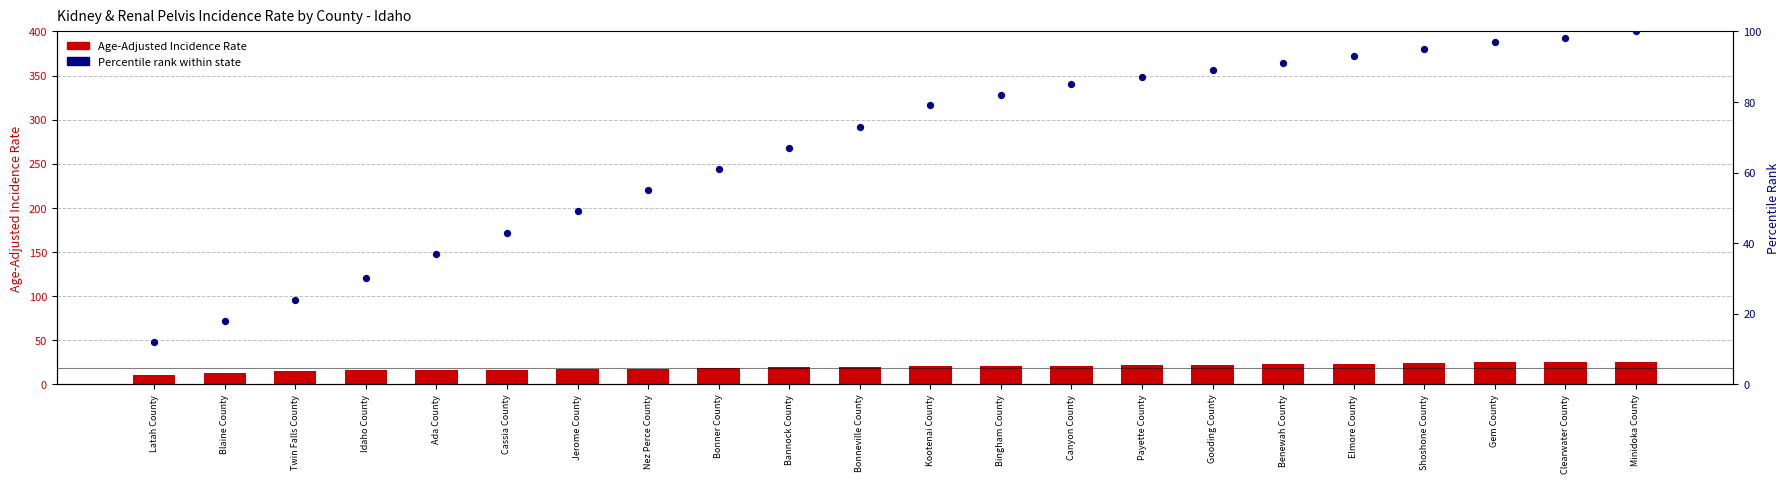

What are all the series names shown in the legend?

Age-Adjusted Incidence Rate, Percentile rank within state